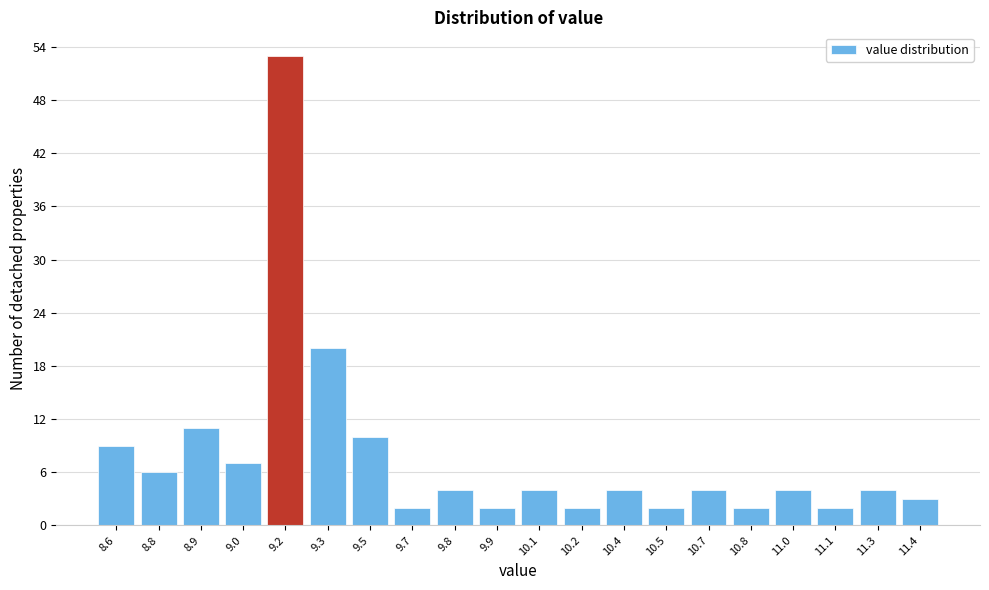

Reading right to left, list all the values displayed in this chart.

11.4=3	11.3=4	11.1=2	11.0=4	10.8=2	10.7=4	10.5=2	10.4=4	10.2=2	10.1=4	9.9=2	9.8=4	9.7=2	9.5=10	9.3=20	9.2=53	9.0=7	8.9=11	8.8=6	8.6=9